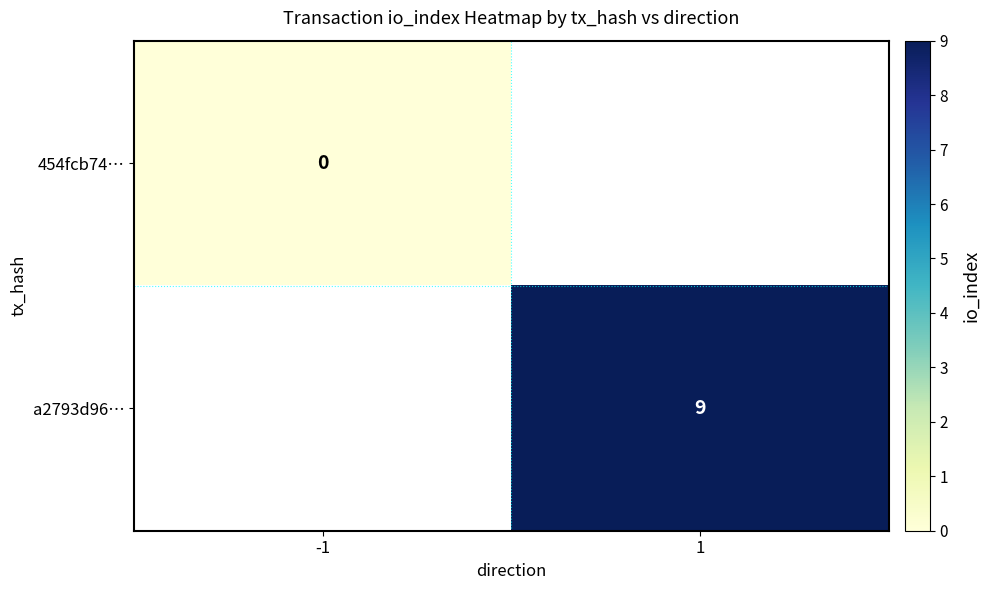

True or false: a2793d96… has a value of 9 at 1.

True